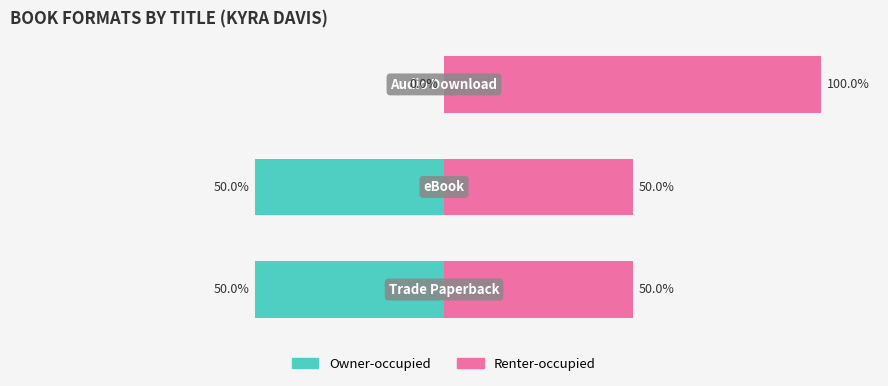

Reading left to right, extract all data points from this chart.

Owner-occupied: 0=-50	1=-50	2=0
Renter-occupied: 0=50	1=50	2=100